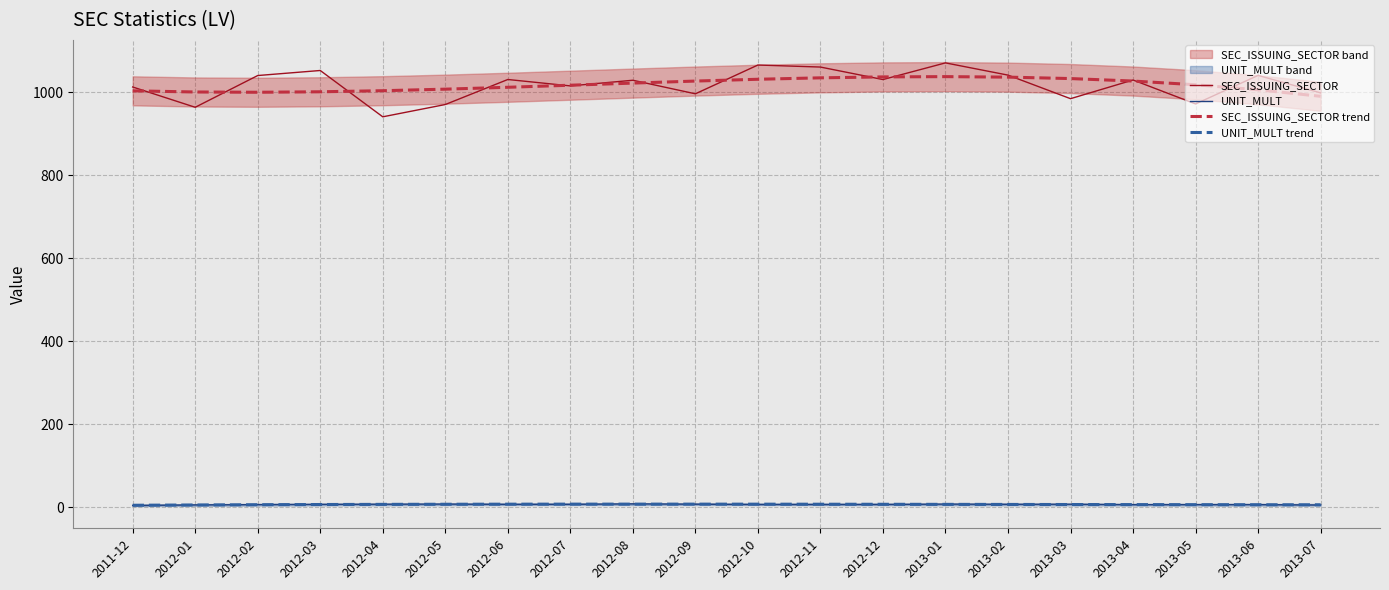

Reading left to right, what are all the values shown in this chart?

SEC_ISSUING_SECTOR: 1012.2	963.3	1039.8	1051.9	940.4	970.0	1030.2	1014.8	1028.4	995.8	1065.1	1060.2	1030.1	1070.2	1040.8	984.1	1029.0	971.4	1040.1	998.0
UNIT_MULT: 4.7	6.1	6.8	7.4	7.8	8.1	7.4	7.5	8.6	7.8	7.0	7.0	7.1	8.1	7.6	7.8	6.6	6.8	6.8	5.8
SEC_ISSUING_SECTOR trend: 1003.0	1000.2	999.5	1000.6	1003.2	1007.0	1011.5	1016.5	1021.6	1026.4	1030.8	1034.2	1036.5	1037.1	1035.9	1032.5	1026.5	1017.6	1005.5	989.8
UNIT_MULT trend: 5.2	6.0	6.5	7.0	7.4	7.7	7.8	7.9	8.0	7.9	7.9	7.7	7.6	7.4	7.2	7.0	6.8	6.6	6.5	6.4